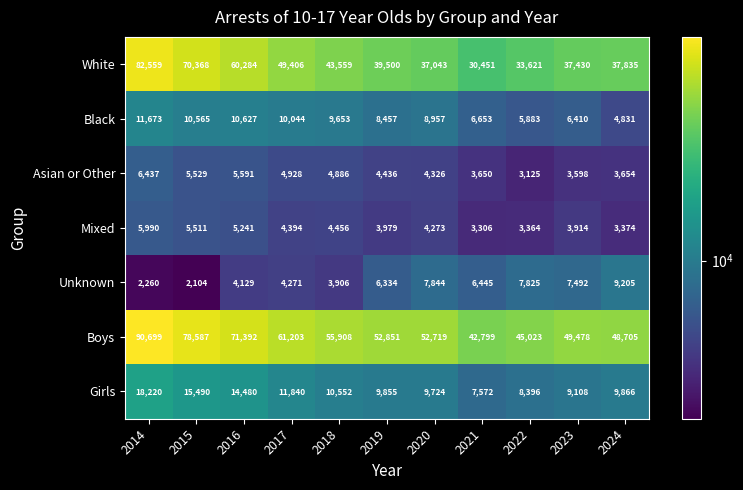

At which category does the chart reach its peak across all series?

2014